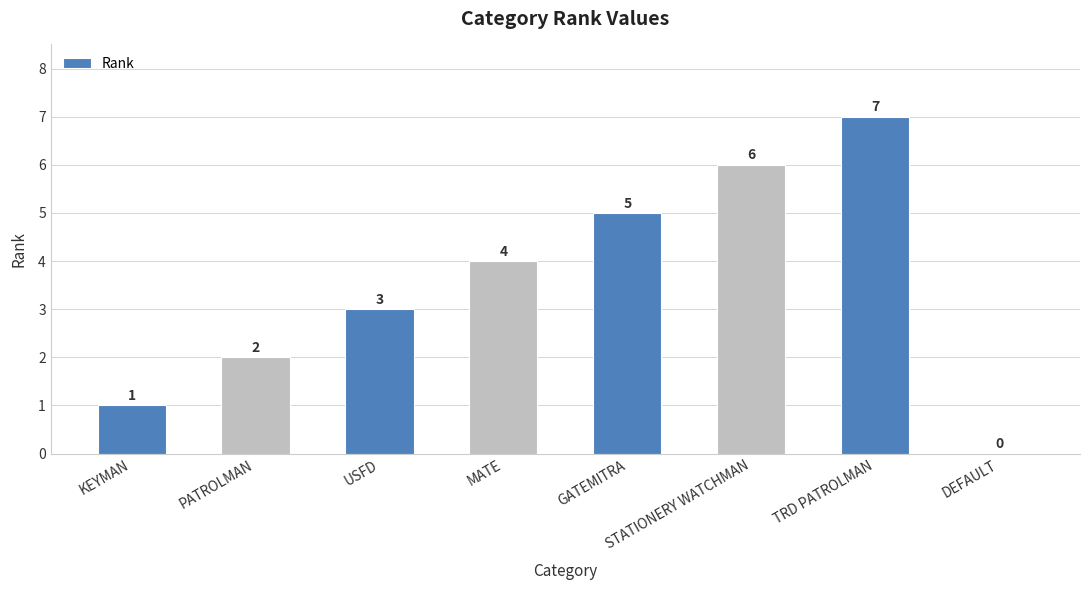

What is the greatest value displayed?

7